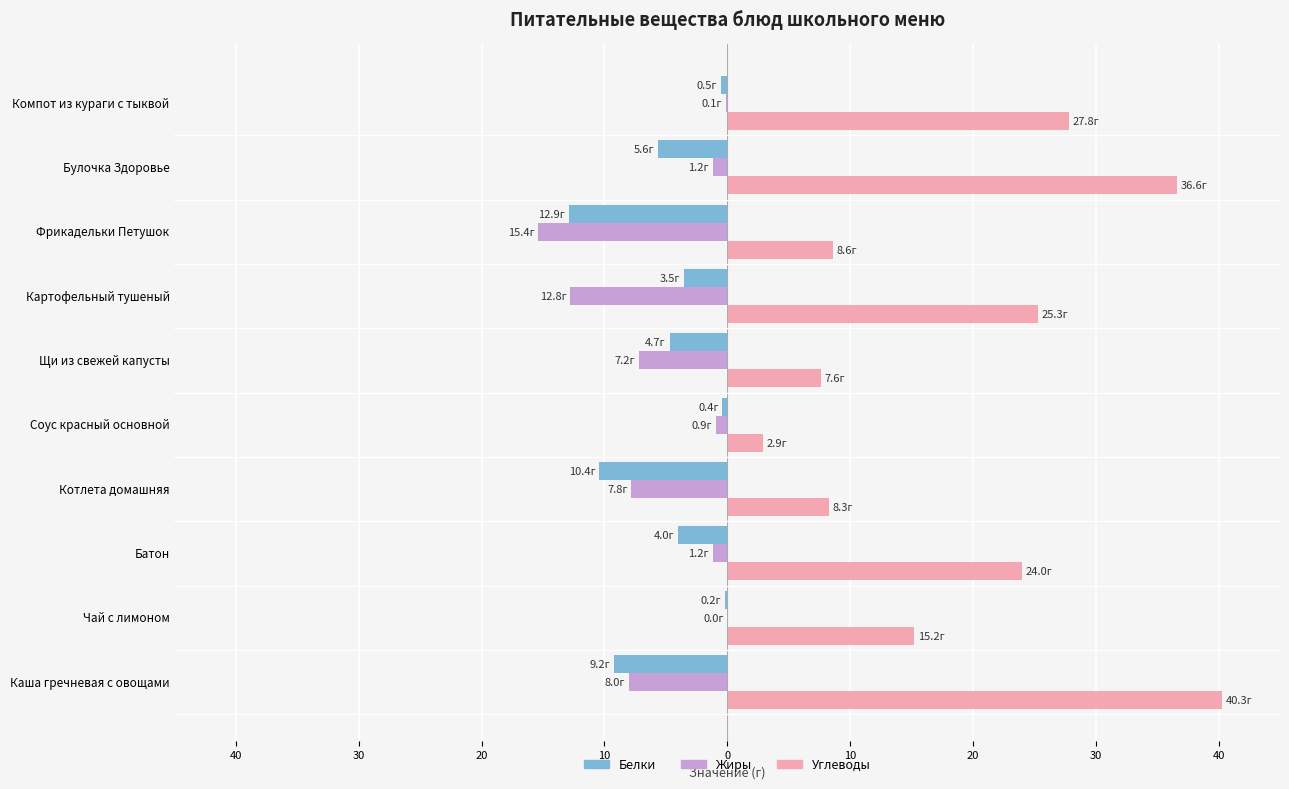

What are all the series names shown in the legend?

Белки, Жиры, Углеводы